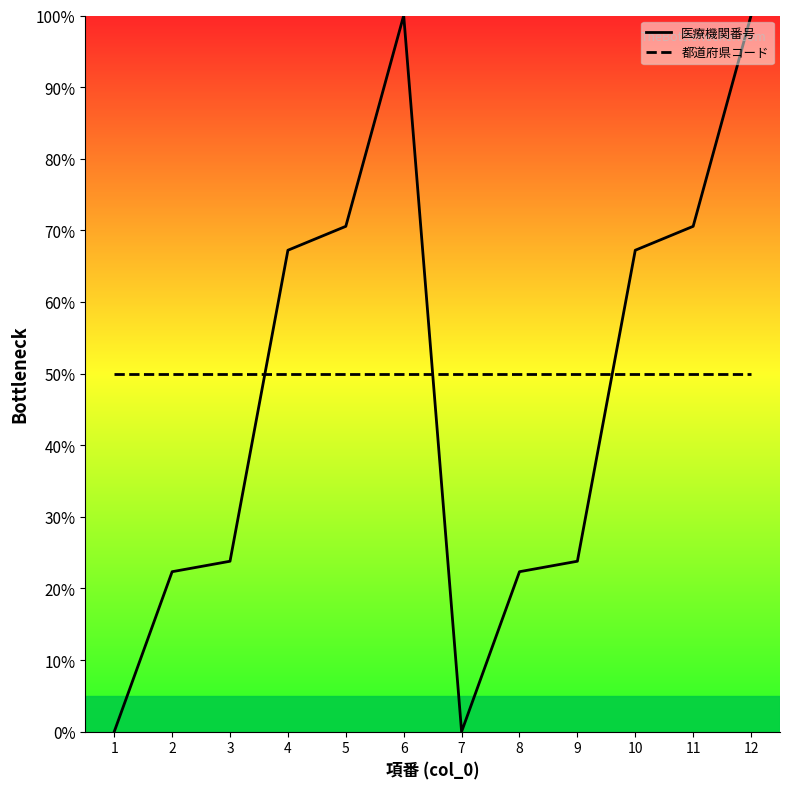

True or false: 都道府県コード has a value of 50.0 at 3.

True